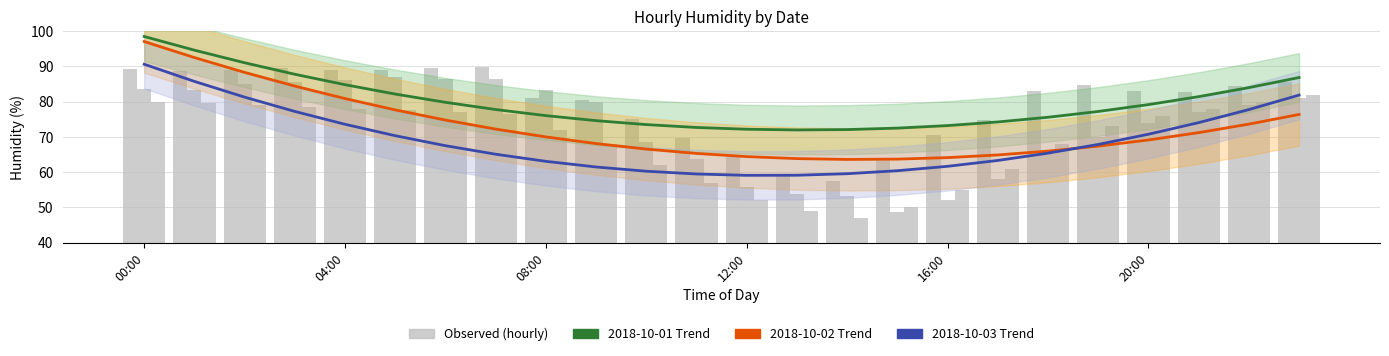

At how many categories does at least one series exceed 68?

24